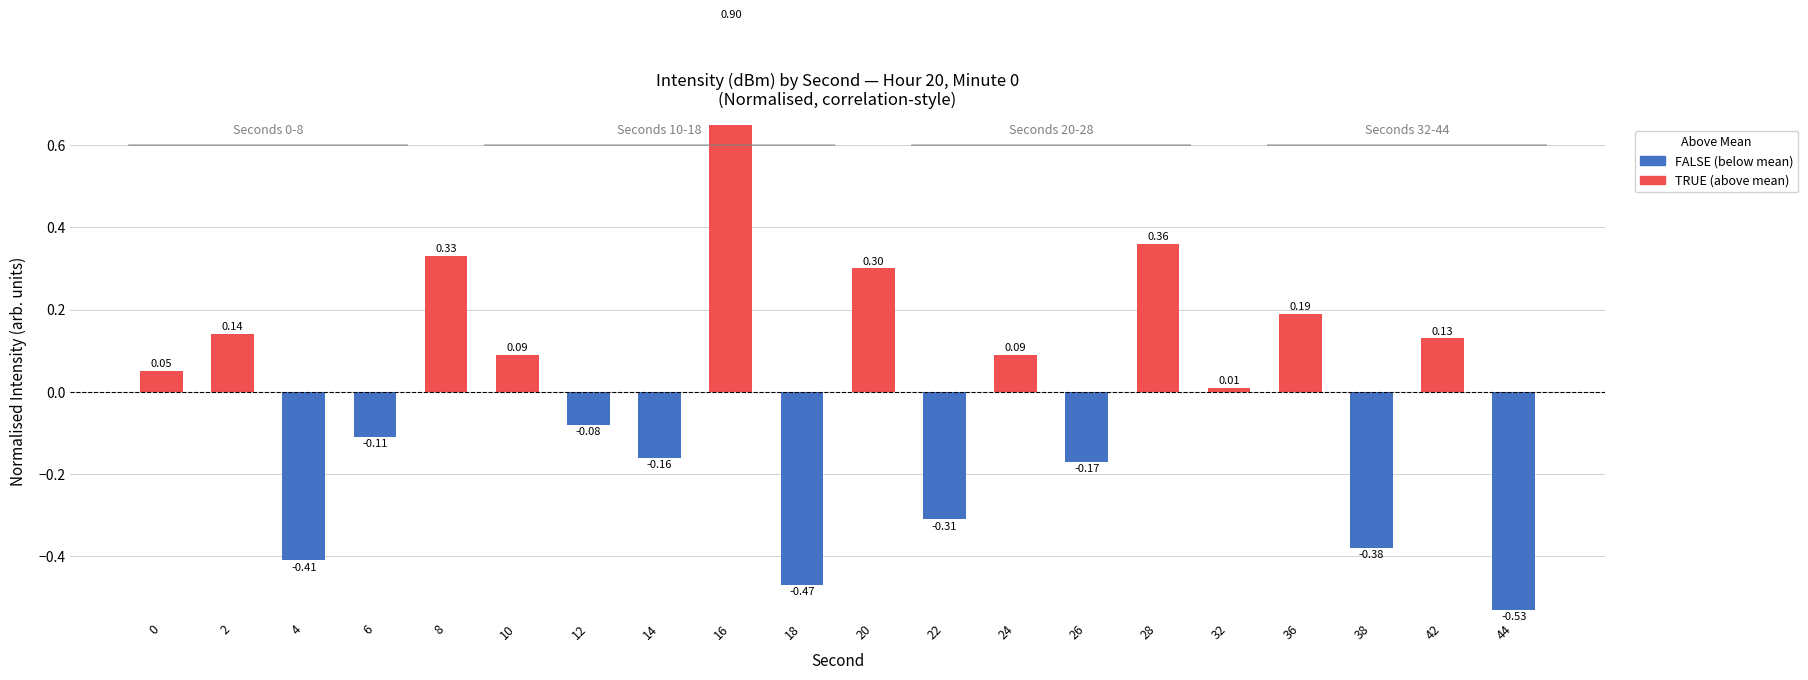

How many negative values are there?

9